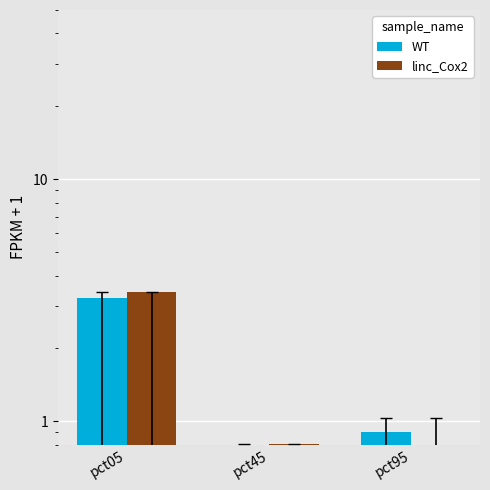

What is the value of the WT bar at the 1st from the left?

3.2